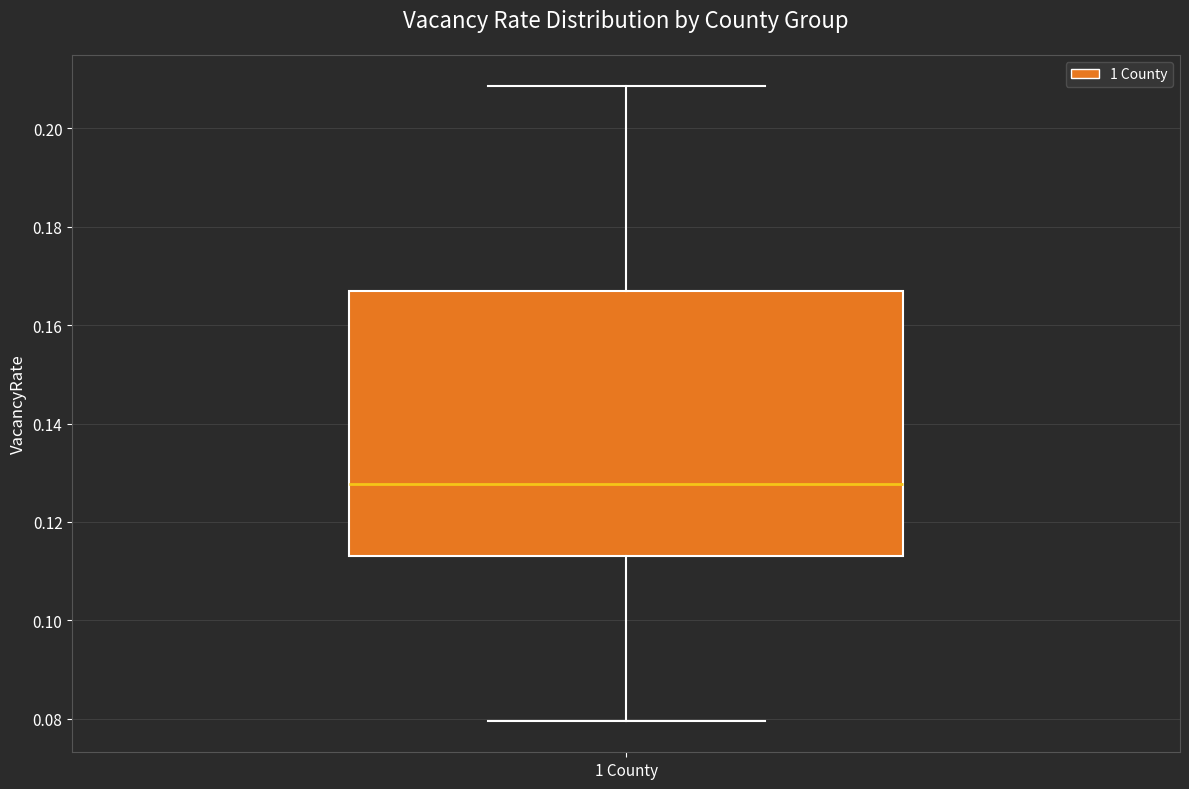

Where does the lower whisker of the box for 1 County end on the y-axis? The values are not printed on the chart, so give them approximately, as read against the axis.

0.080